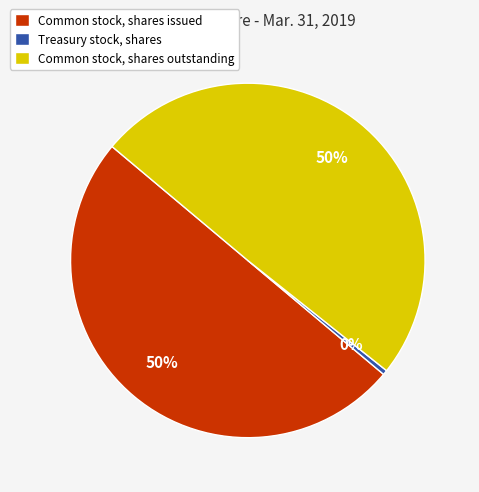

To the nearest percent, what is the combined percentage of Common stock, shares issued and Treasury stock, shares?

50%